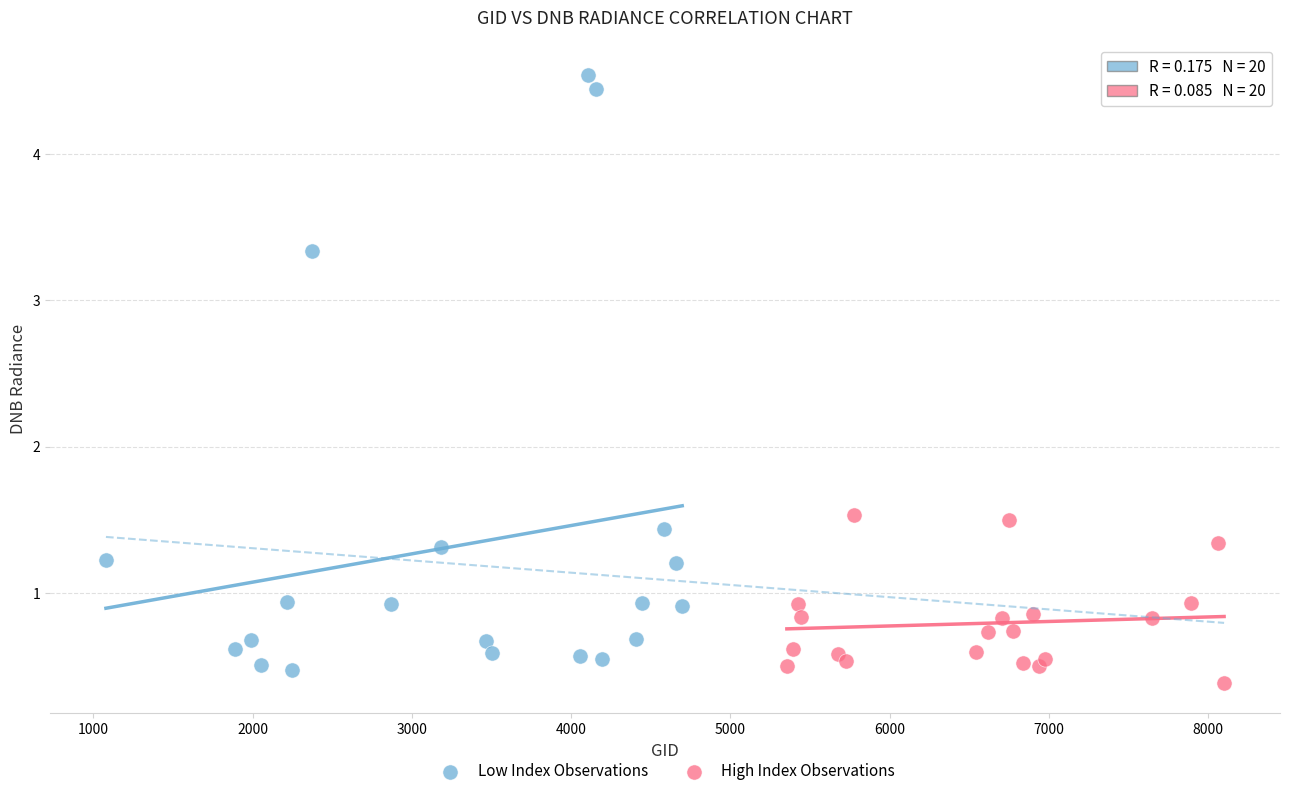

Which series reaches the maximum Y coordinate?

Low Index Observations